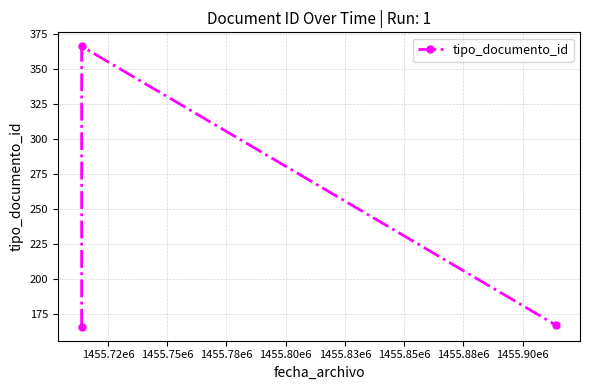

What is the difference between the maximum and second lowest values?

199